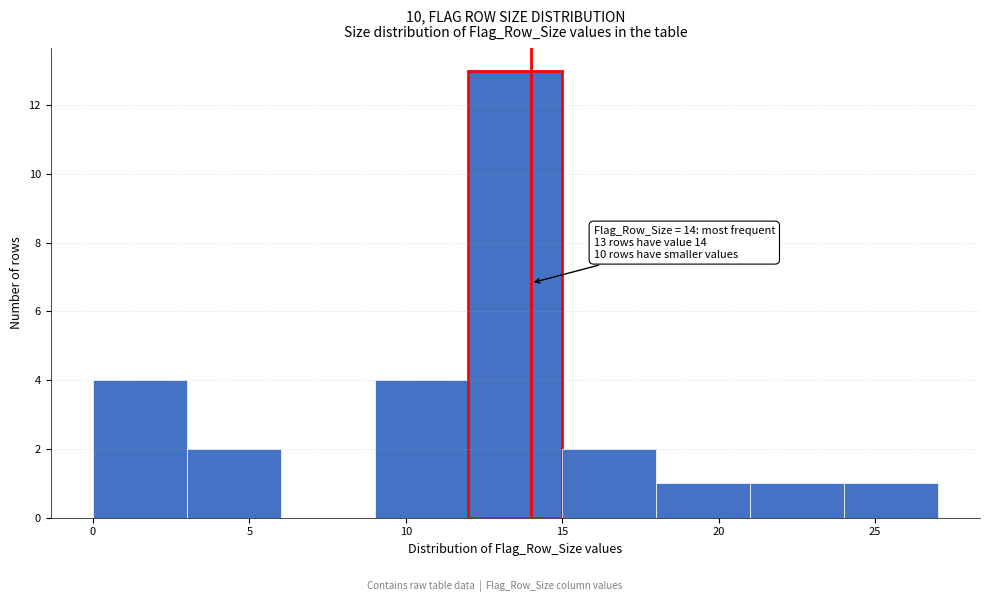

Over which range of the x-axis is the bar tallest?

12 to 15